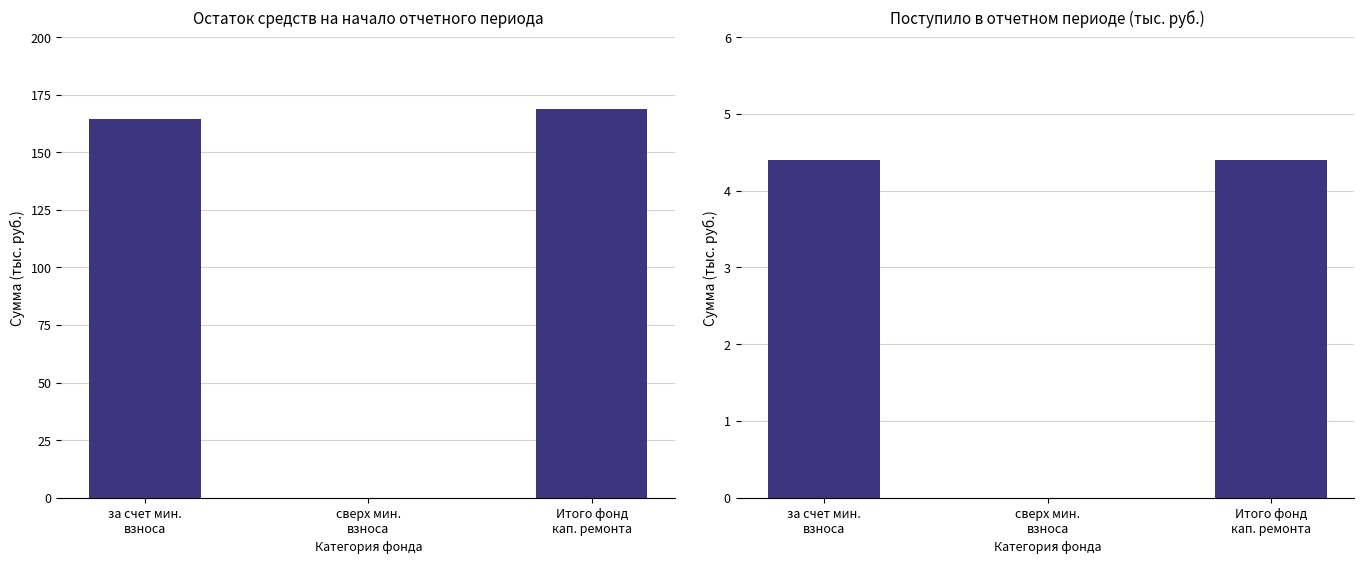

How many data points in Поступило всего are less than 4?

1